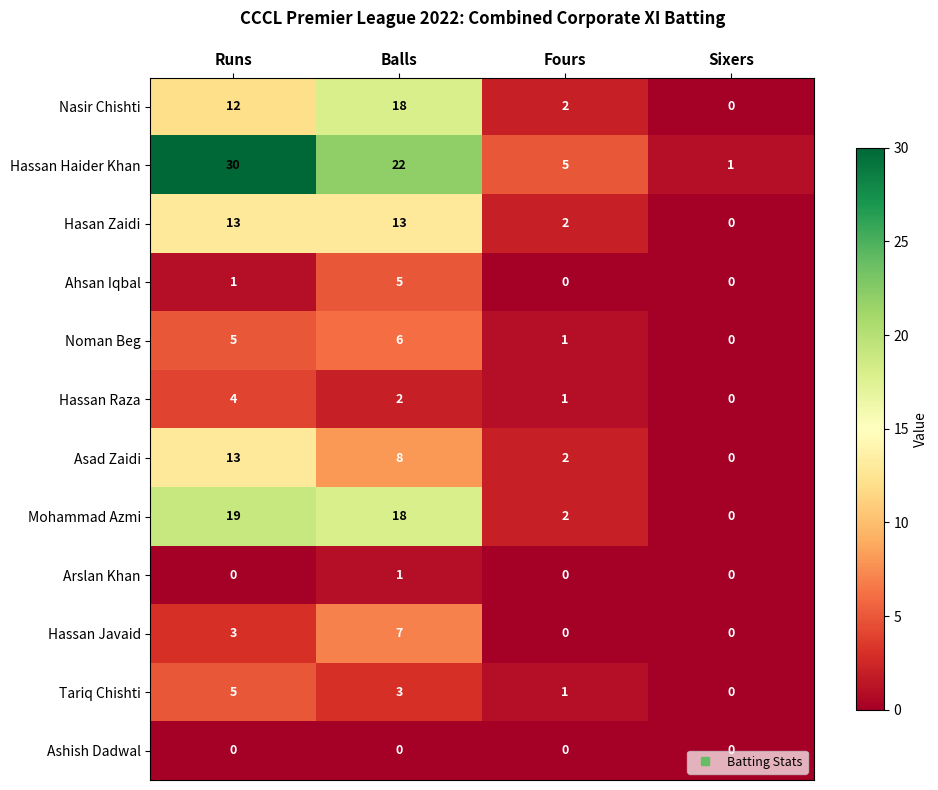

List the labels in order of Hassan Haider Khan value, smallest first.

Sixers, Fours, Balls, Runs